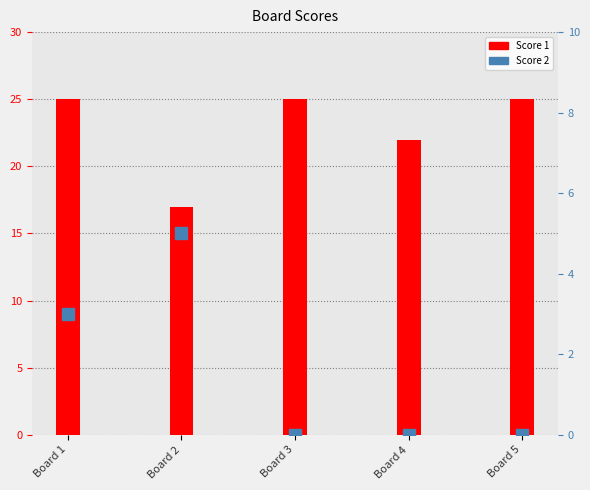

Is it true that Score 1 equals 9 at Board 3?

False